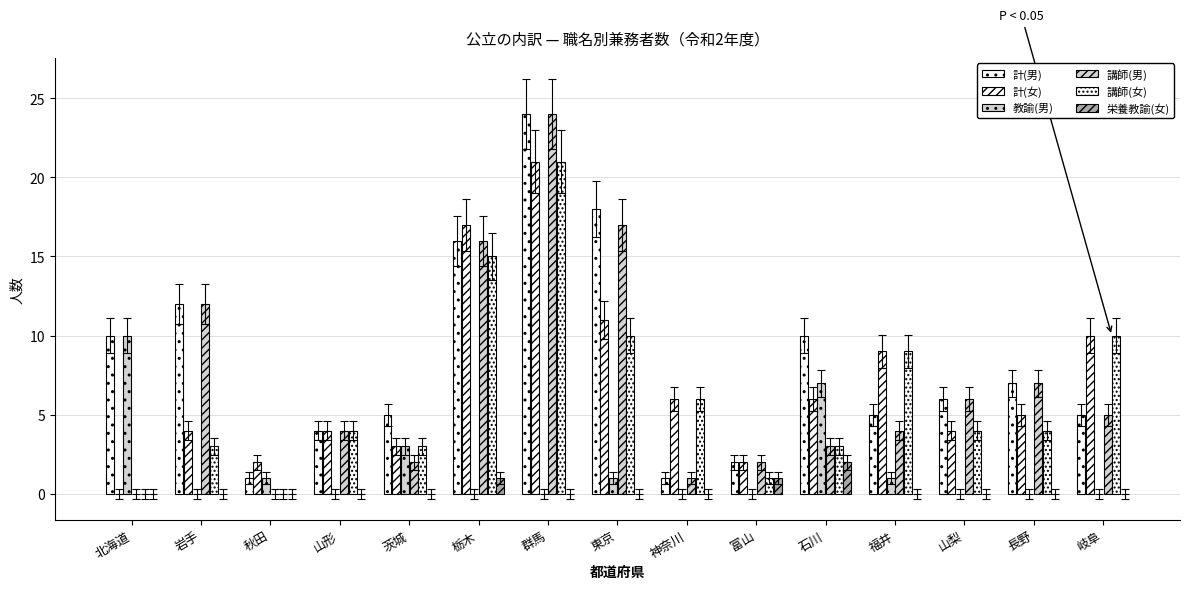

What position from the left is 富山?

10